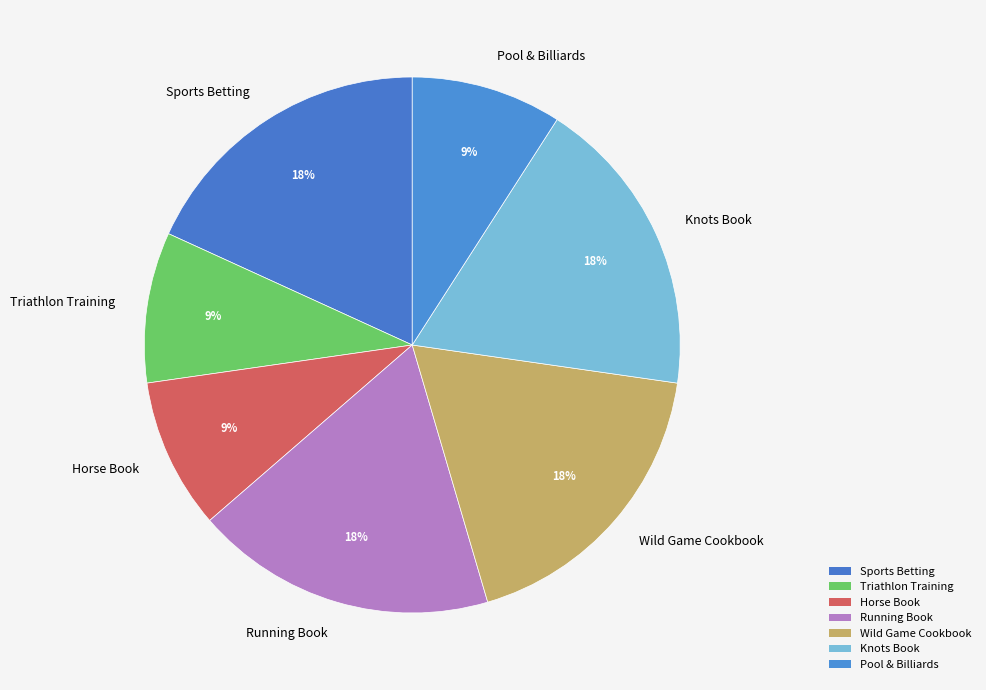

How many segments does this pie chart have?

7